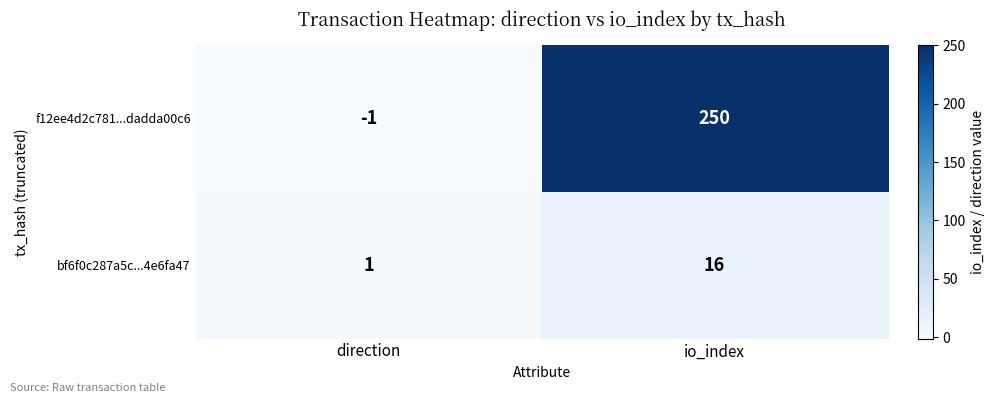

What is the difference between the maximum and minimum values in the bf6f0c287a5c...4e6fa47 series?

15